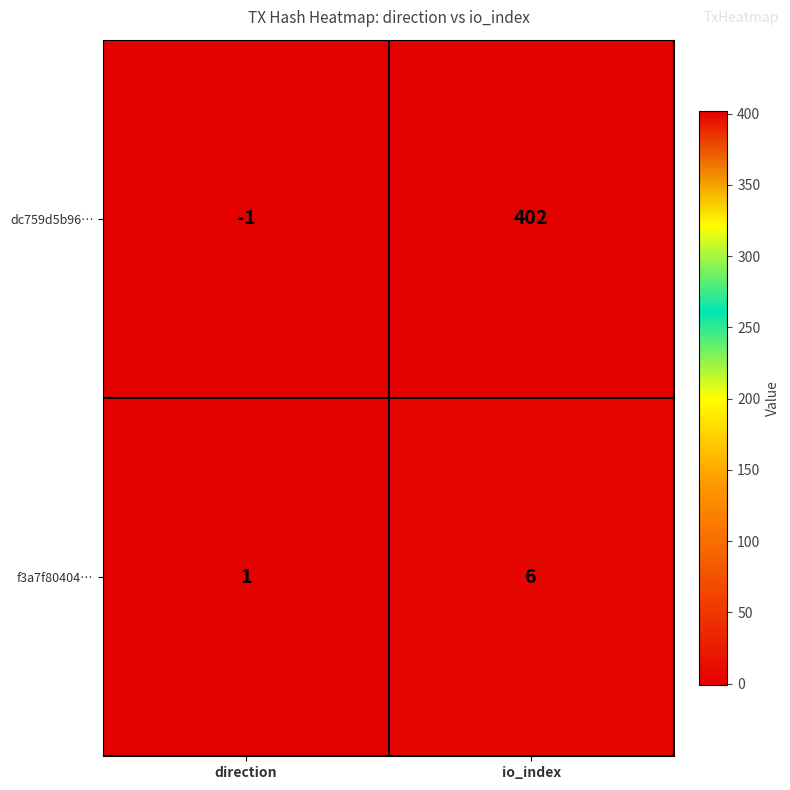

List the series in order of their overall mean, highest first.

dc759d5b96…, f3a7f80404…